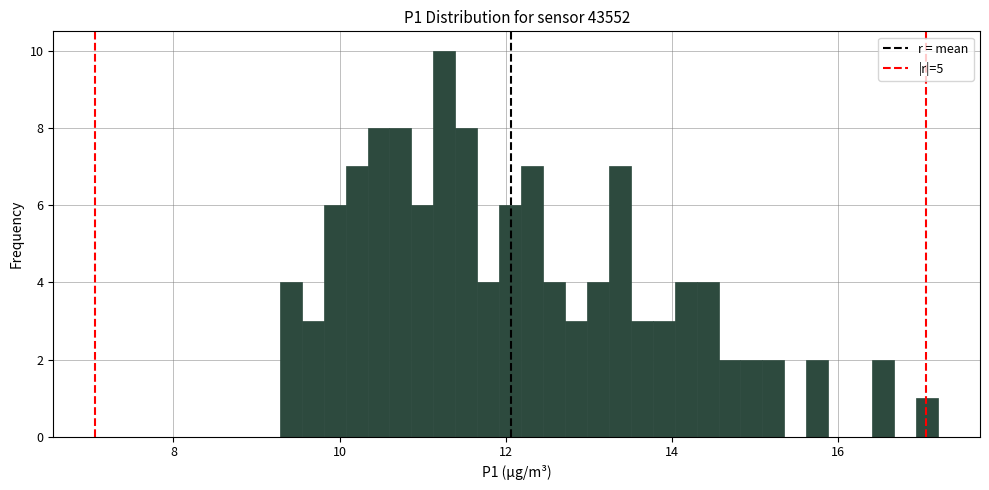

Read against the x-axis, roughly where is the centre of the tallest bar?

11.2